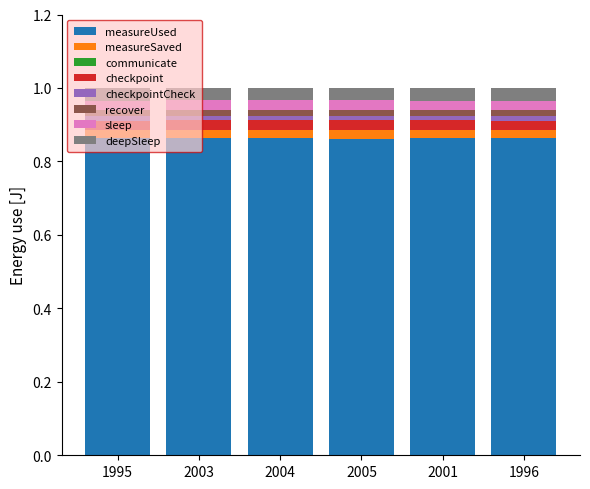

True or false: measureUsed has a value of 1.3 at 1996.

False